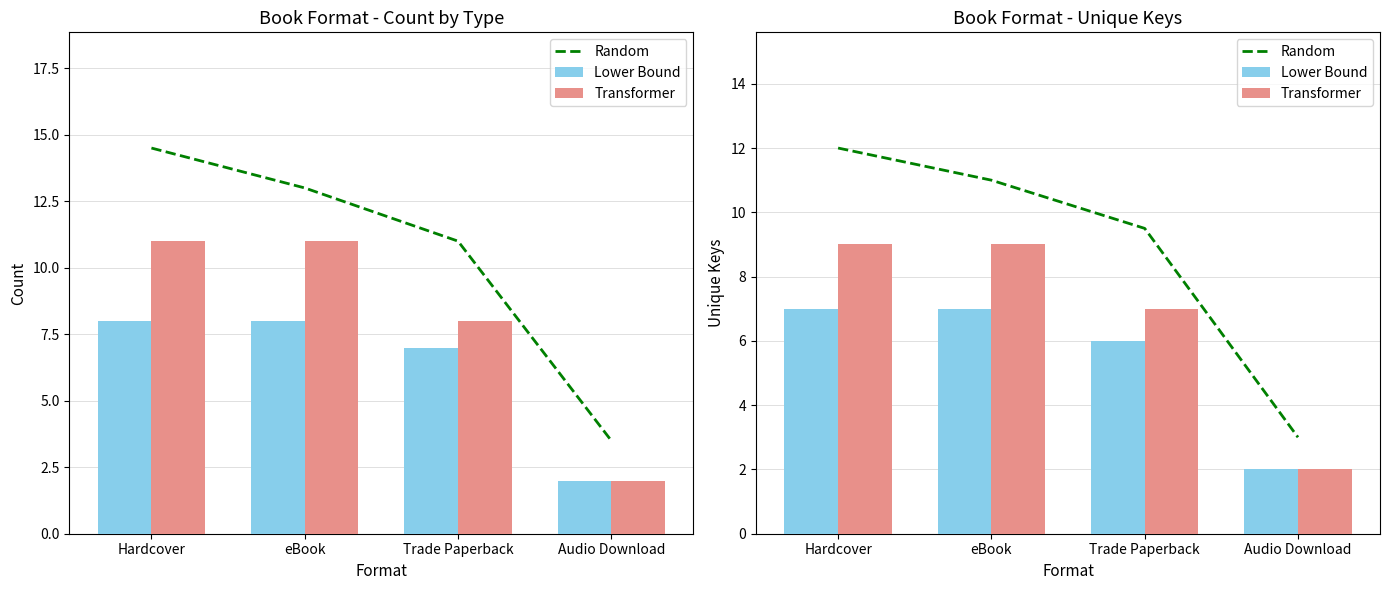

What value does the Lower Bound series have at Trade Paperback?

6.0